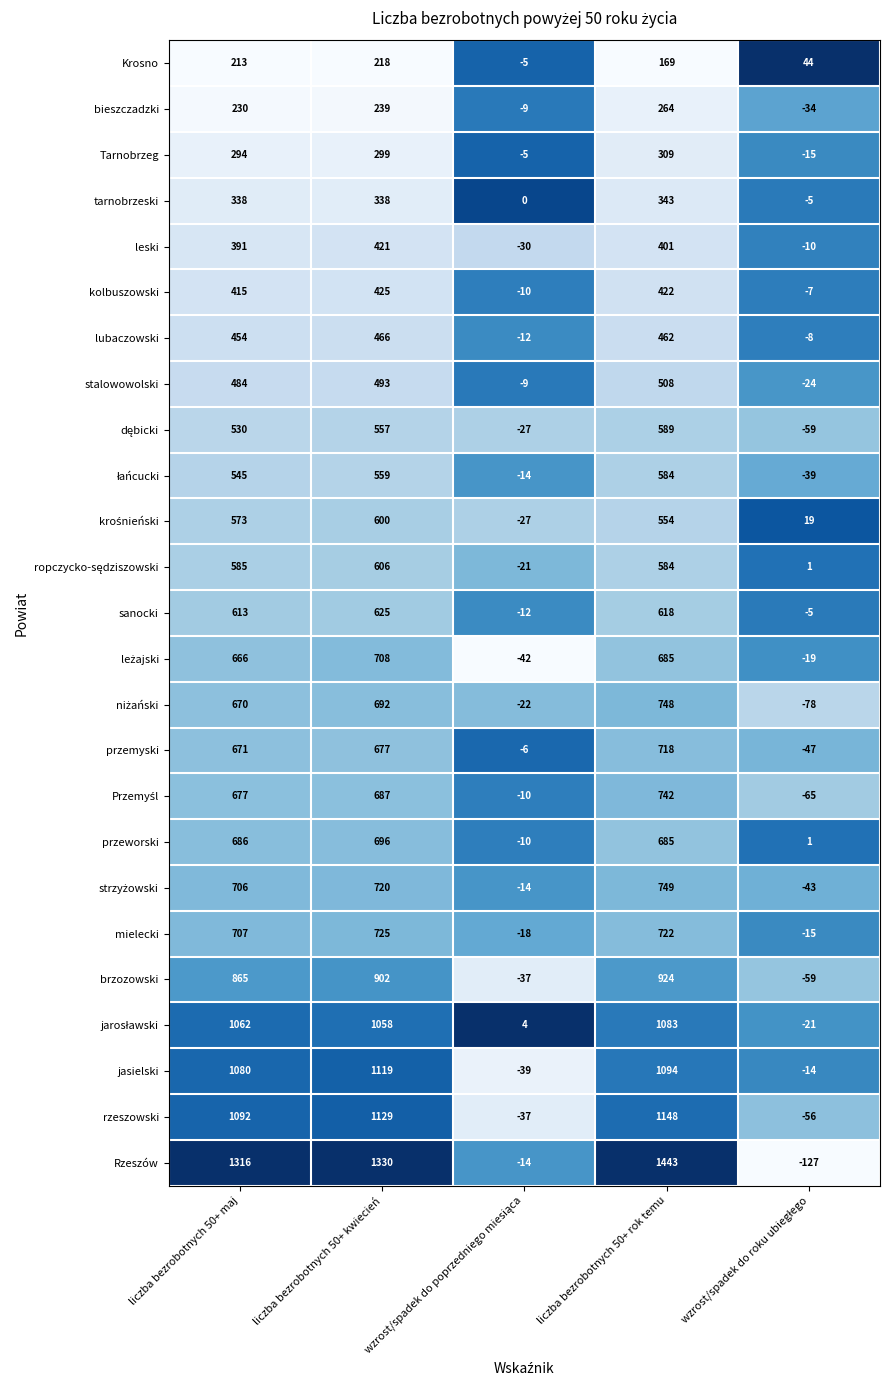

Where is bieszczadzki nearest to the value 115?

liczba bezrobotnych 50+ maj